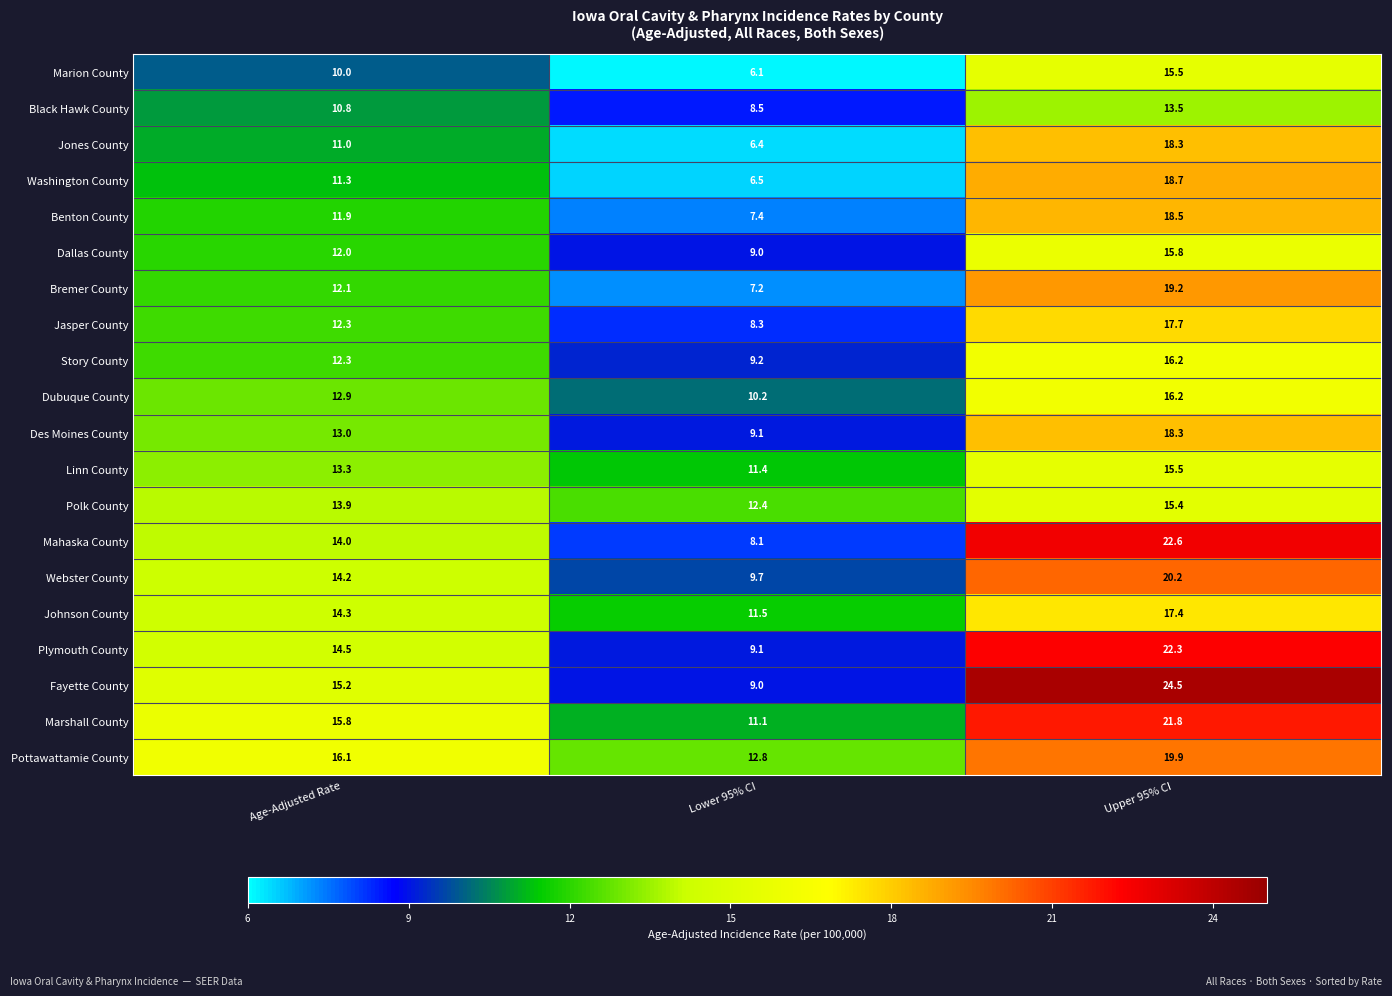

Which series has the largest total across all categories?

Pottawattamie County